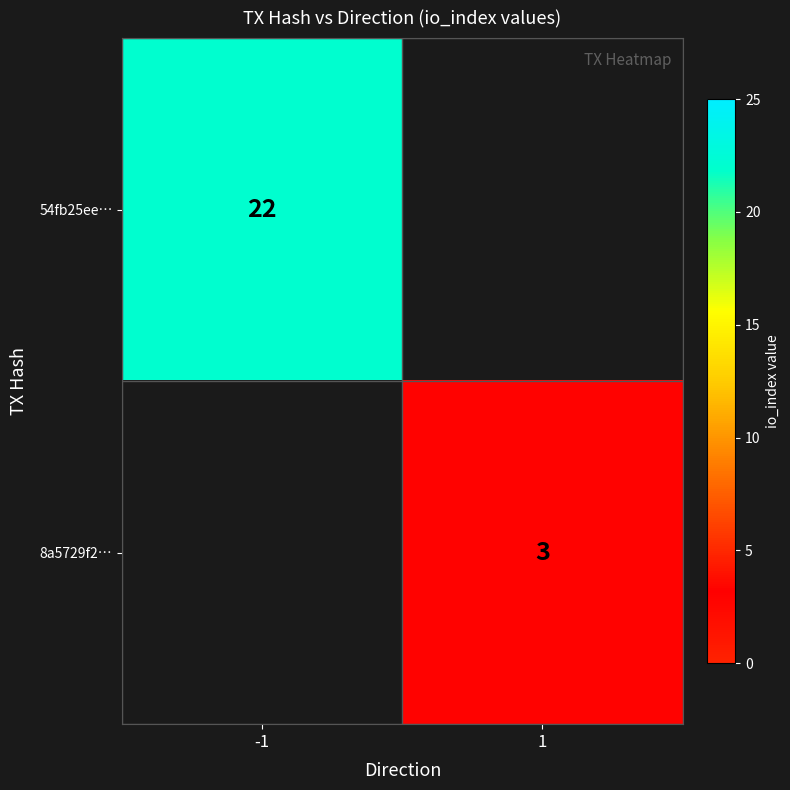

The 54fb25ee… series shows 9 at -1. True or false?

False